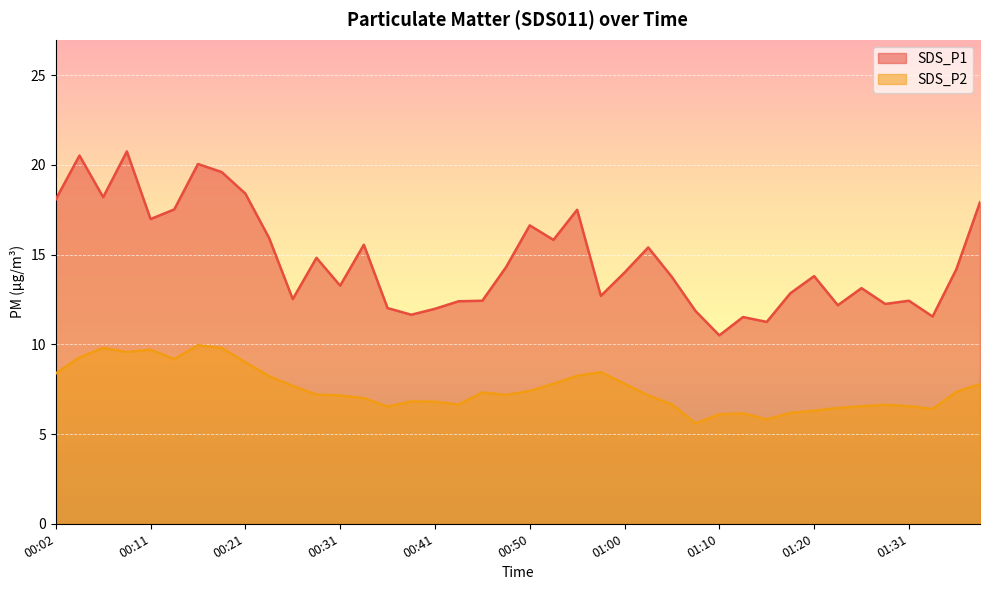

In SDS_P2, how many points are lower than both neighbors (excluding endpoints)?

8